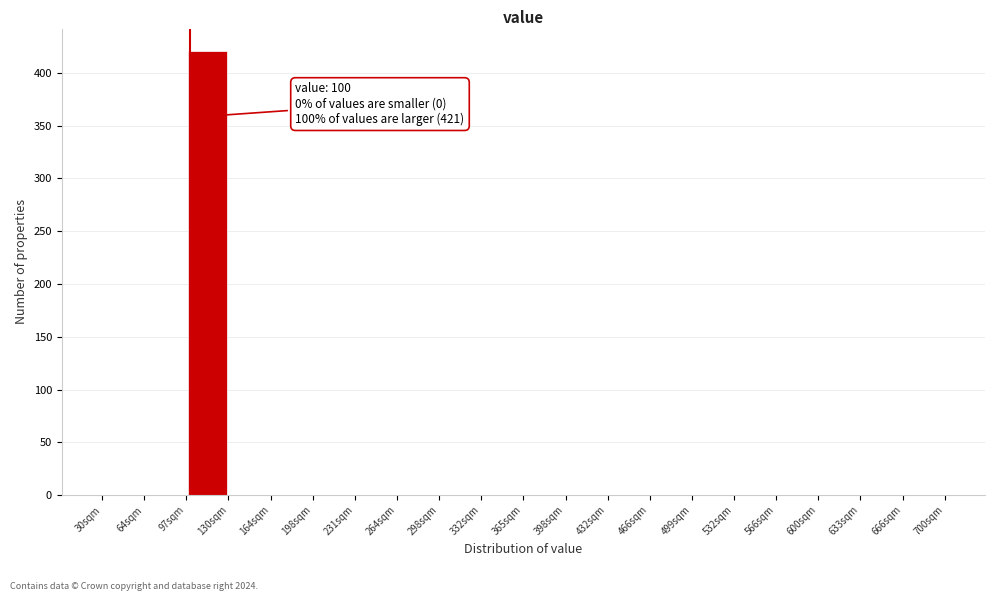

Over which range of the x-axis is the bar tallest?

97.0 to 130.5